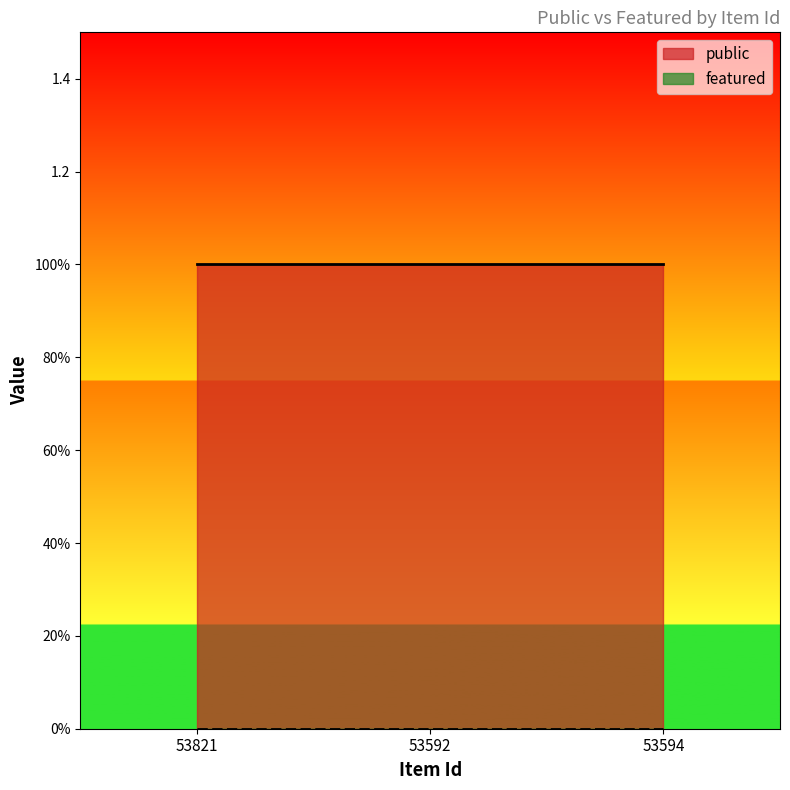

Rank the series by their maximum value, from highest to lowest.

public, featured